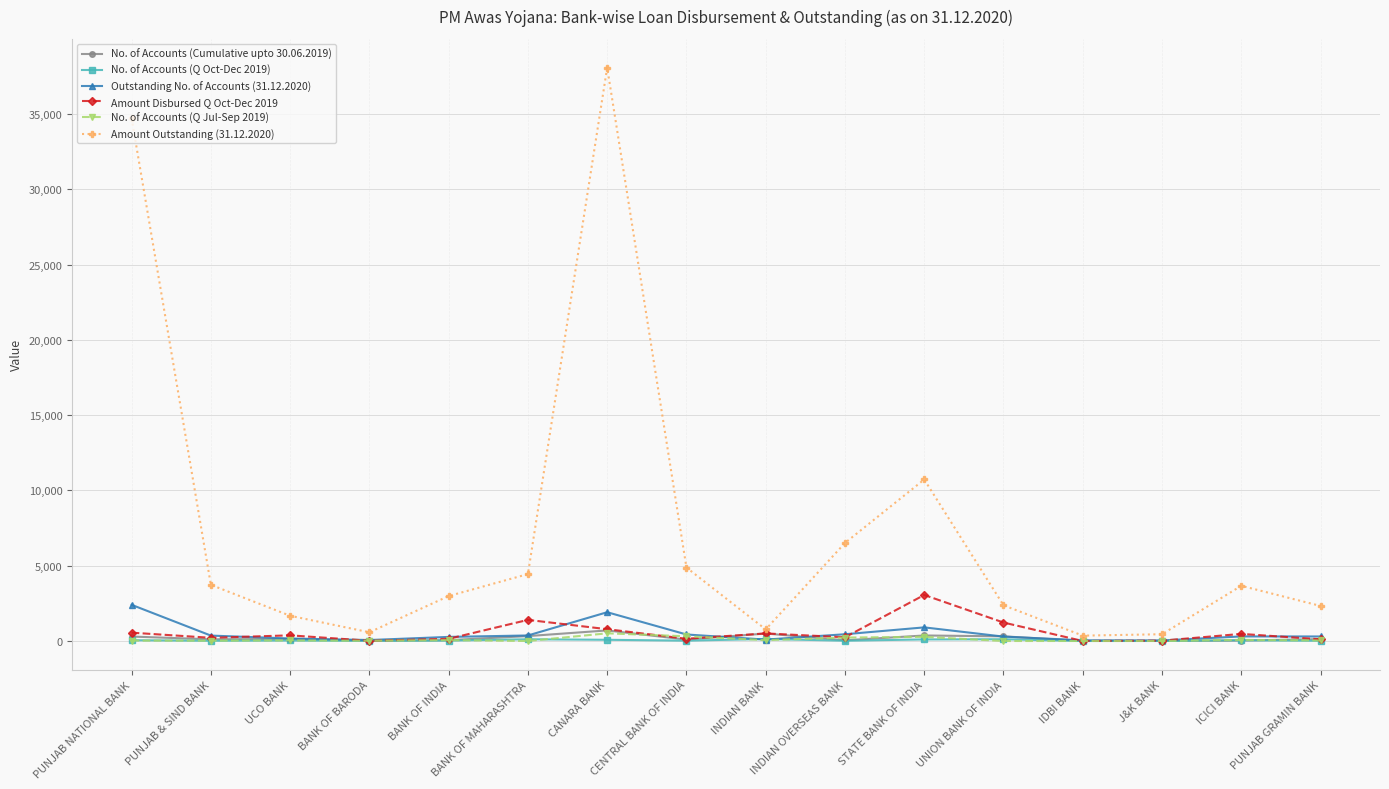

At which category does Amount Outstanding (31.12.2020) reach its first local valley?

BANK OF BARODA